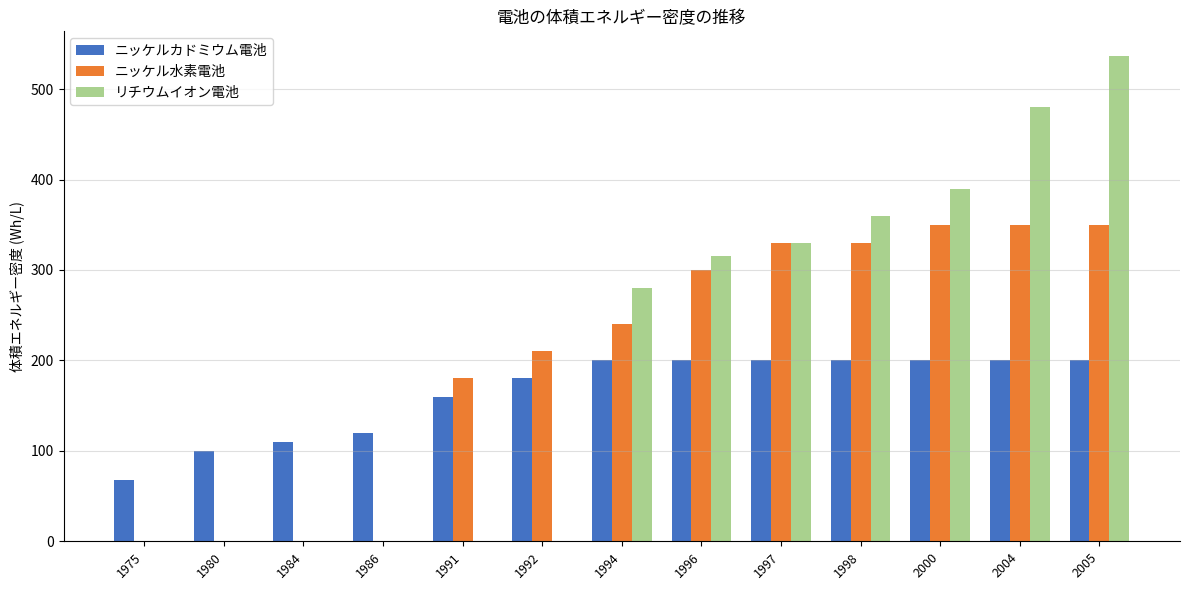

Between 1984 and 1996, which series saw the biggest shift?

リチウムイオン電池